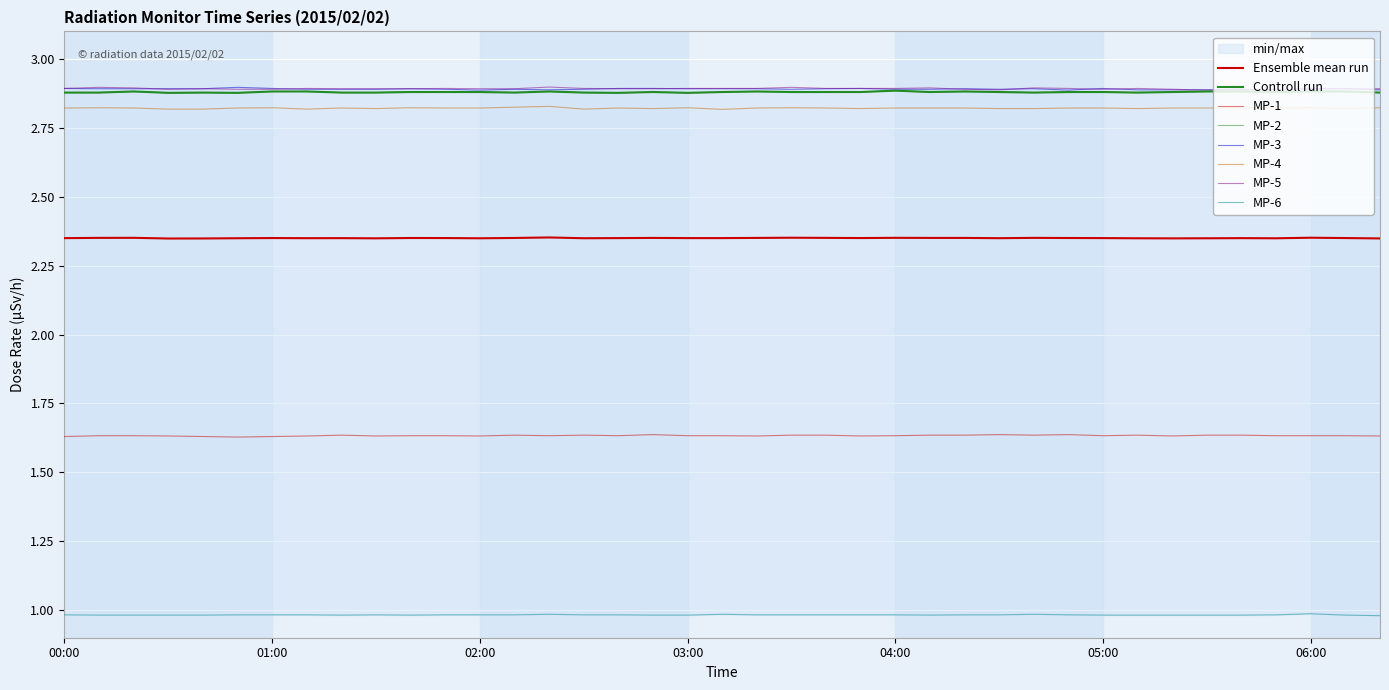

True or false: MP-3 and MP-4 intersect in this chart.

False